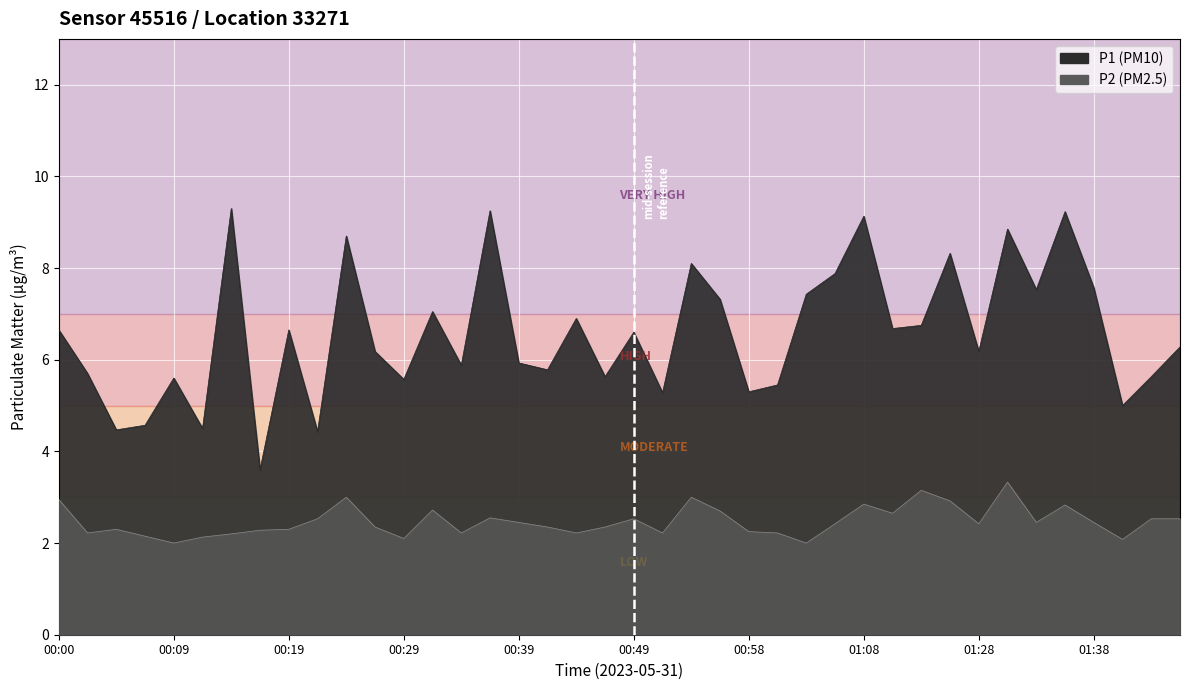

Count the number of categories in the chart.

40